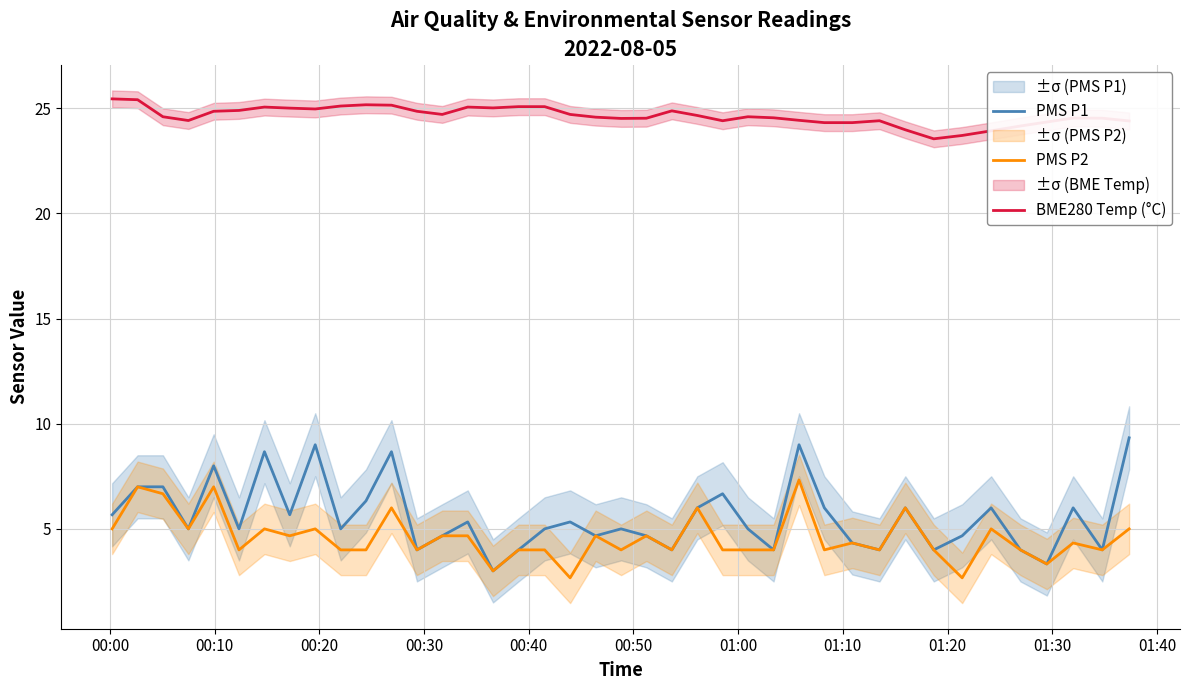

True or false: BME280 Temp (°C) and PMS P1 intersect in this chart.

False